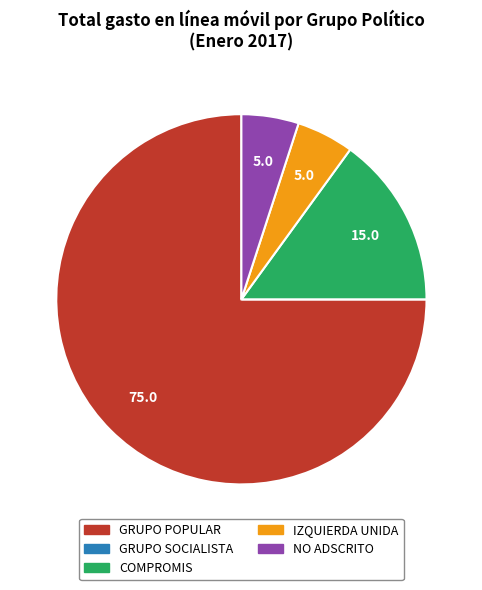

Which slice is the largest?

GRUPO POPULAR